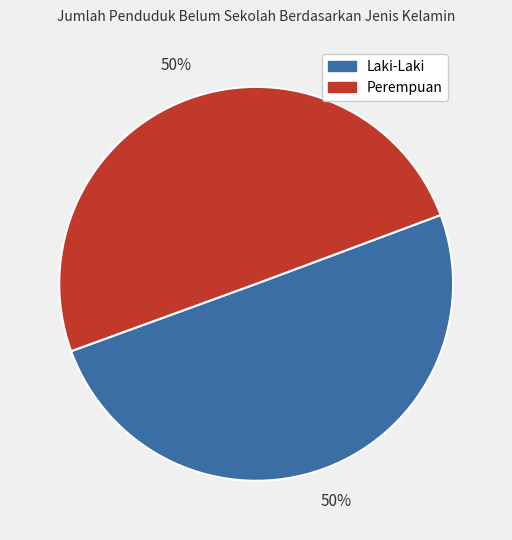

To the nearest percent, what is the average slice percentage?

50%